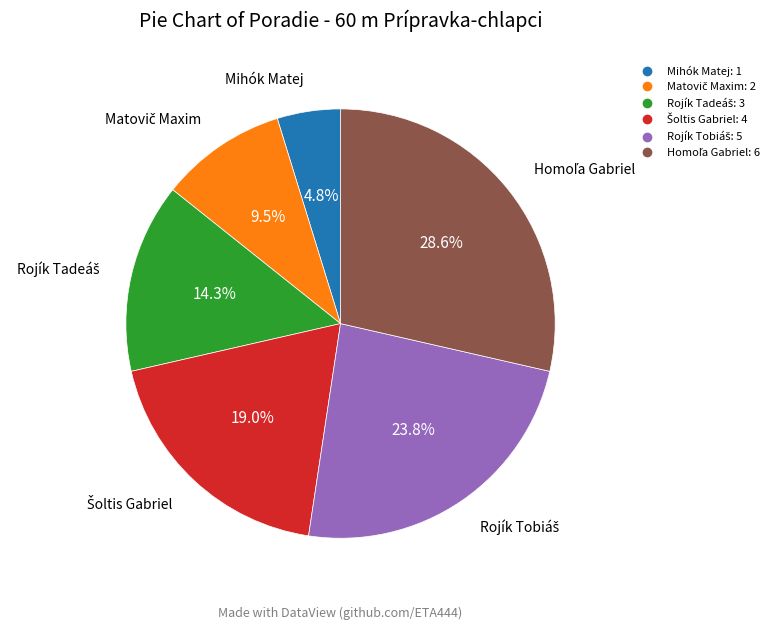

Does any single category account for the majority?

No